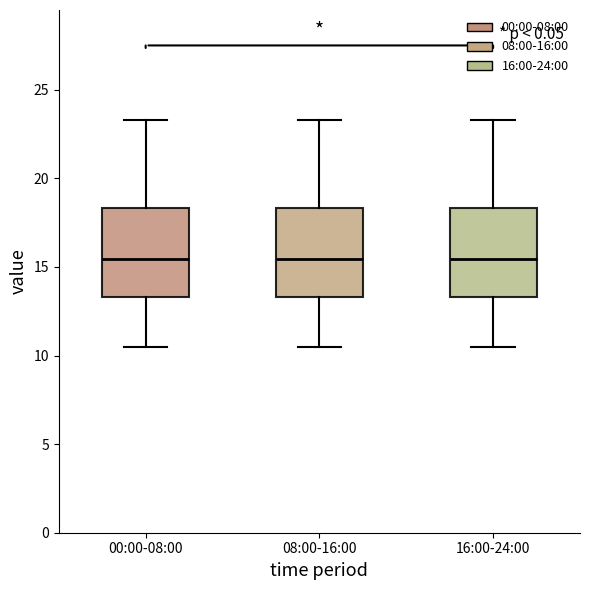

Reading left to right, transcribe this box plot: for each box, give where its median line is, the range the box spans, and where its two whiskers end, as read against the y-axis. The values are not printed on the chart, so give them approximately, as read against the axis.

00:00-08:00: median 15.5, box 13.5 to 18.5, whiskers 10.5 to 23.5
08:00-16:00: median 15.5, box 13.5 to 18.5, whiskers 10.5 to 23.5
16:00-24:00: median 15.5, box 13.5 to 18.5, whiskers 10.5 to 23.5